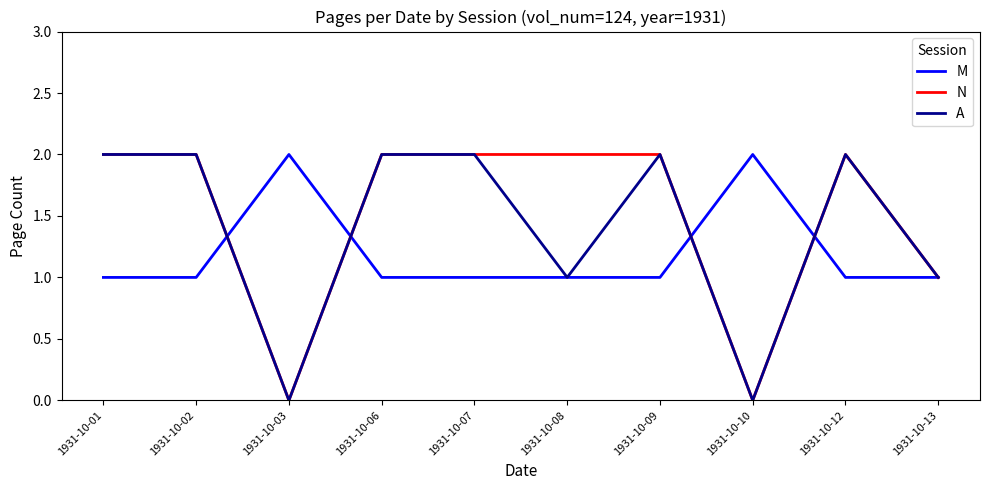

Rank the series by their average value, from highest to lowest.

N, A, M